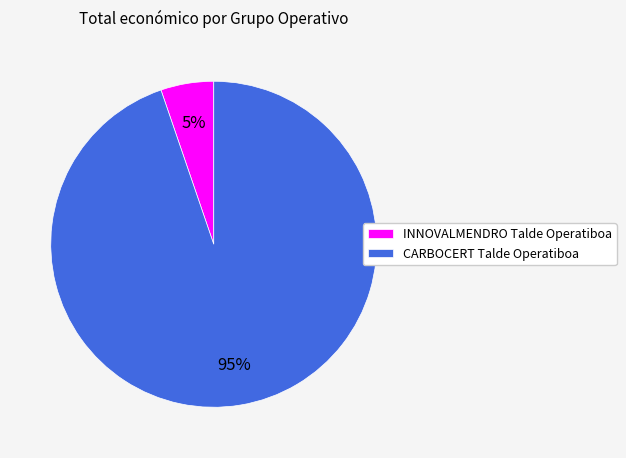

Is the sum of CARBOCERT Talde Operatiboa and INNOVALMENDRO Talde Operatiboa greater than half?

Yes